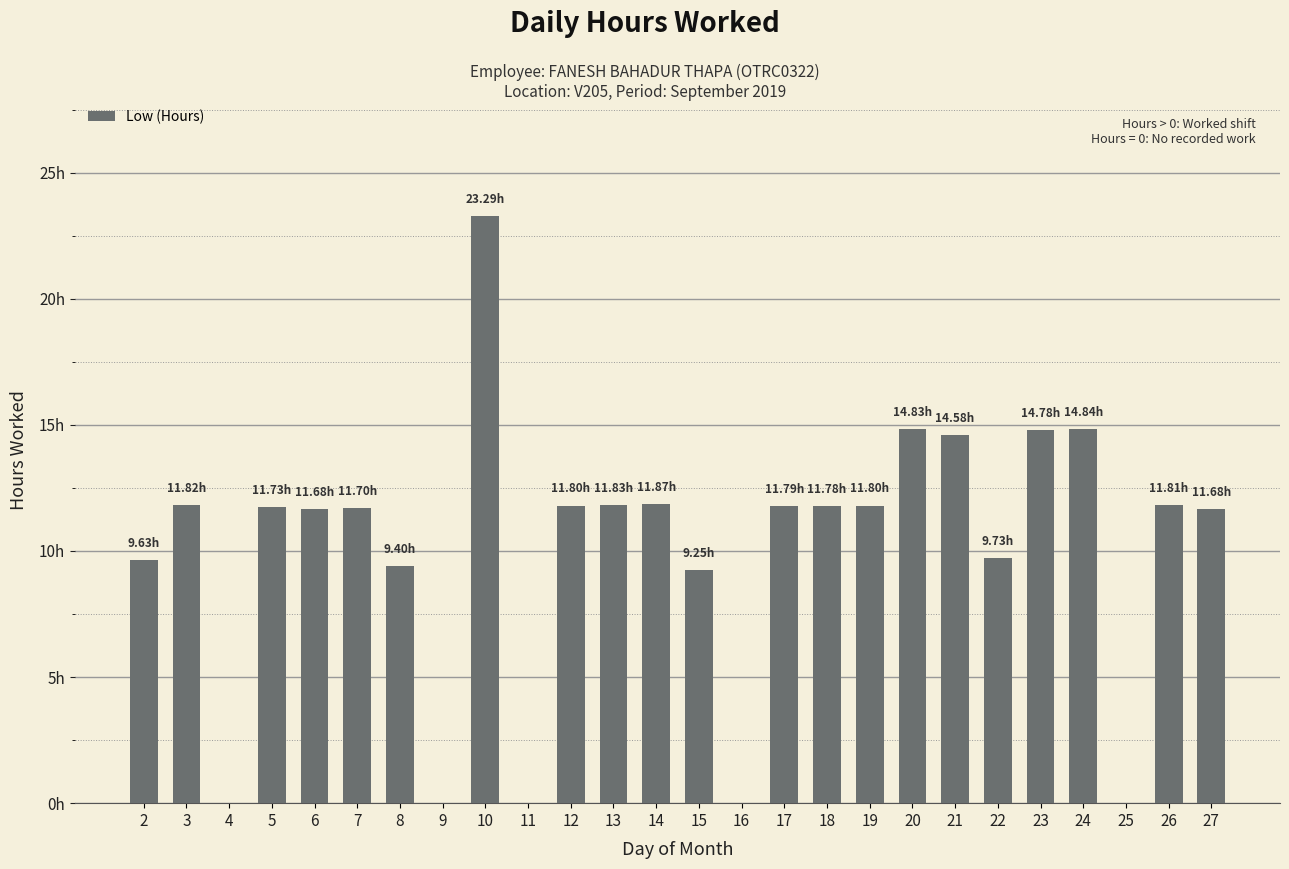

Are the bars horizontal?

No